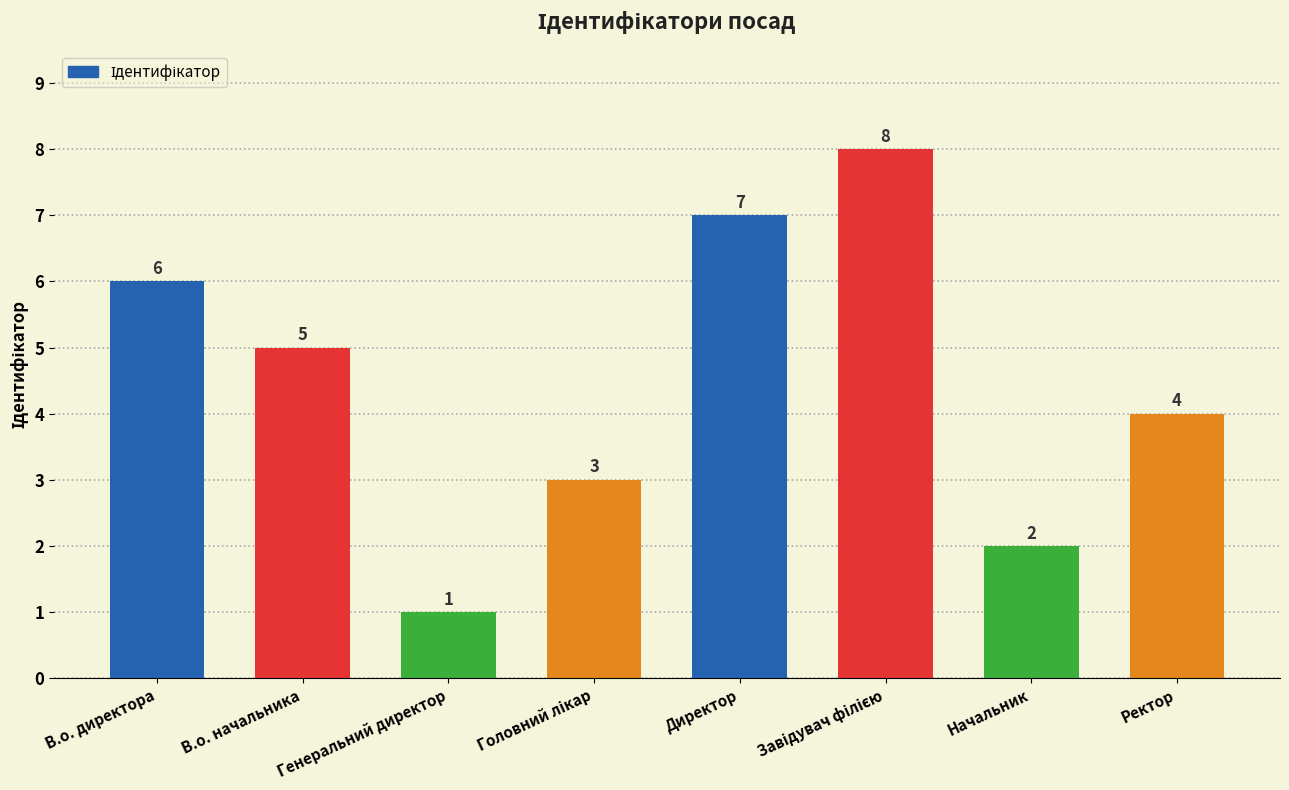

What is the value of the 8th bar from the left?

4